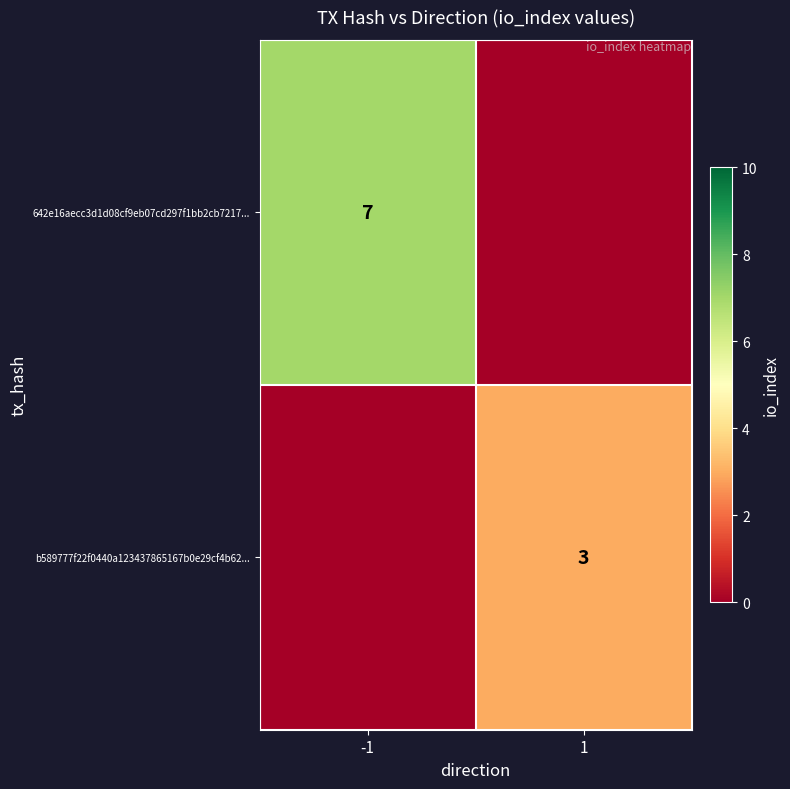

Is the value of 642e16aecc3d1d08cf9eb07cd297f1bb2cb7217... at -1 greater than the value of b589777f22f0440a123437865167b0e29cf4b62... at 1?

Yes